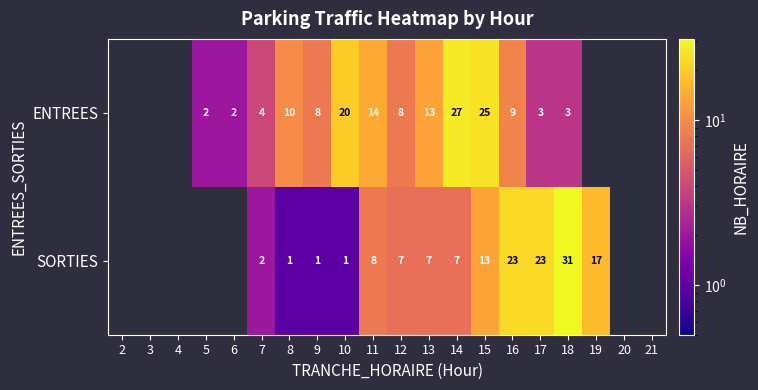

At 14, list the series in order from largest to smallest.

ENTREES, SORTIES